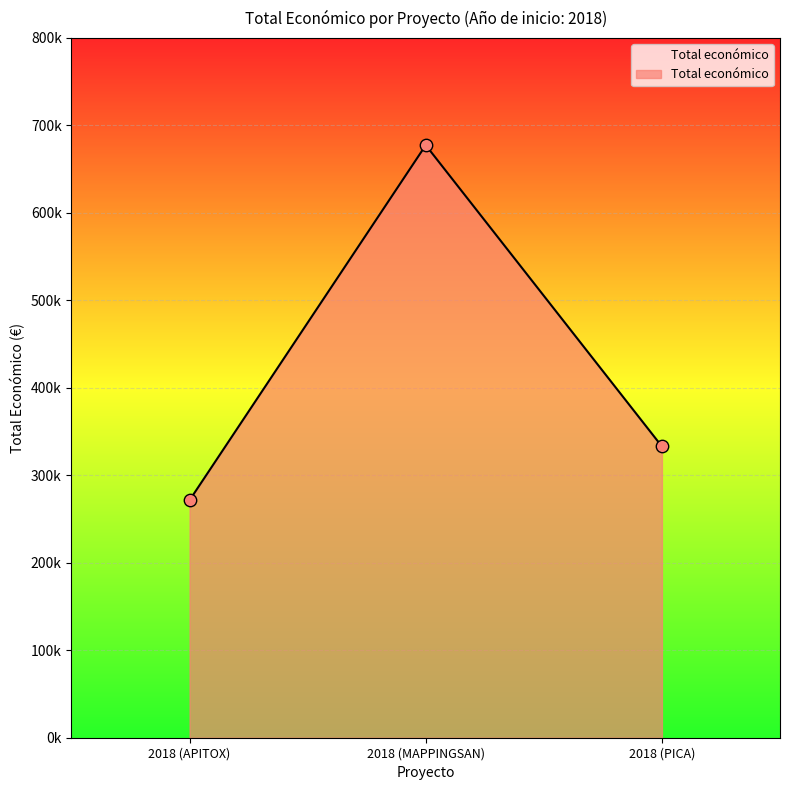

Between 2018 (PICA) and 2018 (APITOX), which is larger?

2018 (PICA)